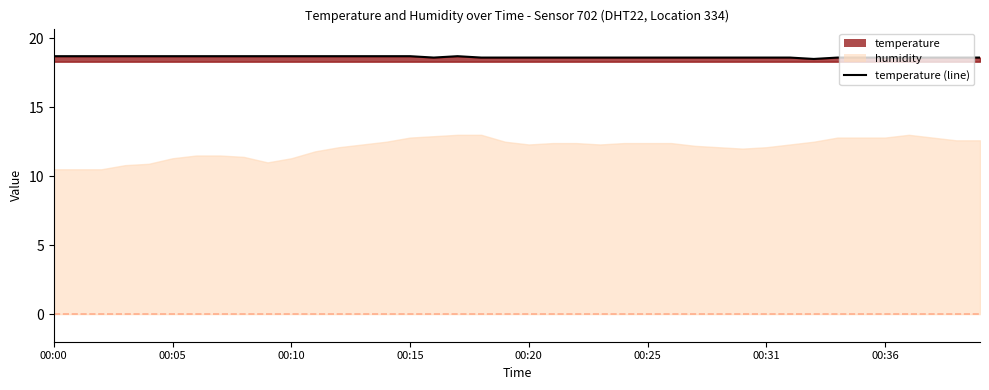

Count the number of categories in the chart.

40